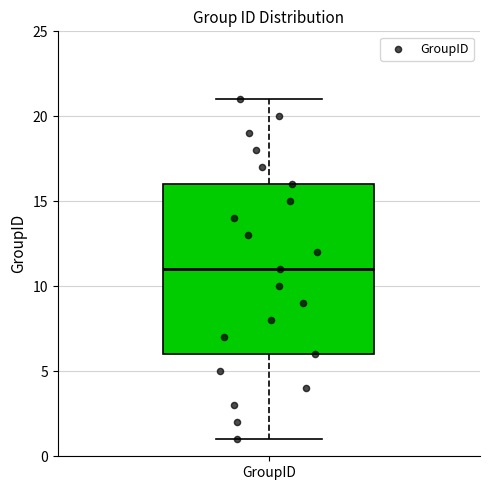

Read this box plot against the y-axis: the position of the median line, the range covered by the box, and the ends of both whiskers. The values are not printed on the chart, so give them approximately, as read against the axis.

median 11, box 6 to 16, whiskers 1 to 21